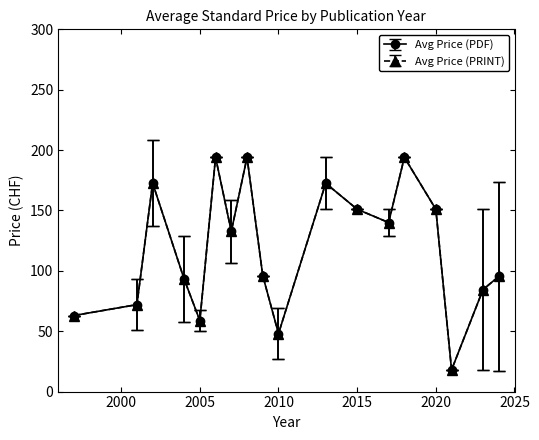

Is this an area chart (filled region under the line)?

No